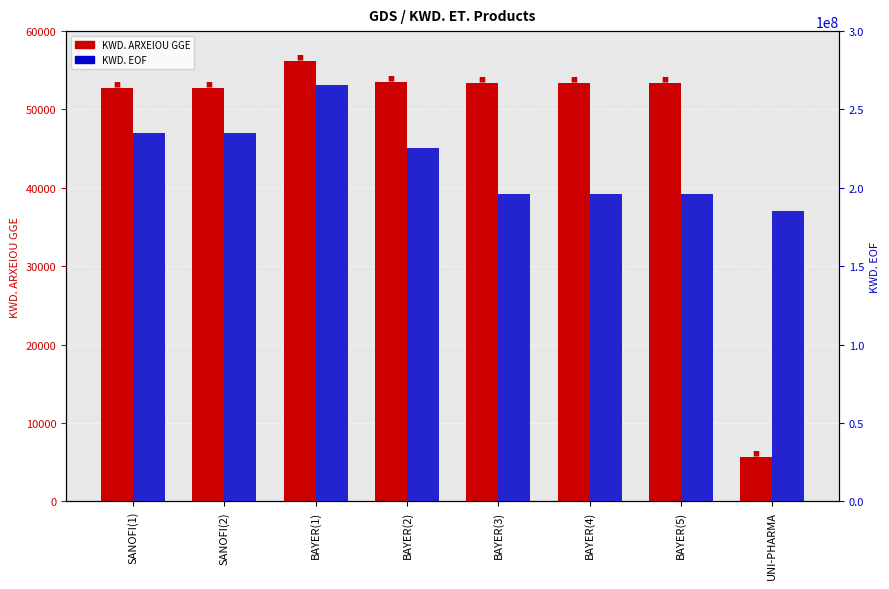

List the series in order of their peak value, lowest first.

KWD. ARXEIOU GGE, KWD. EOF